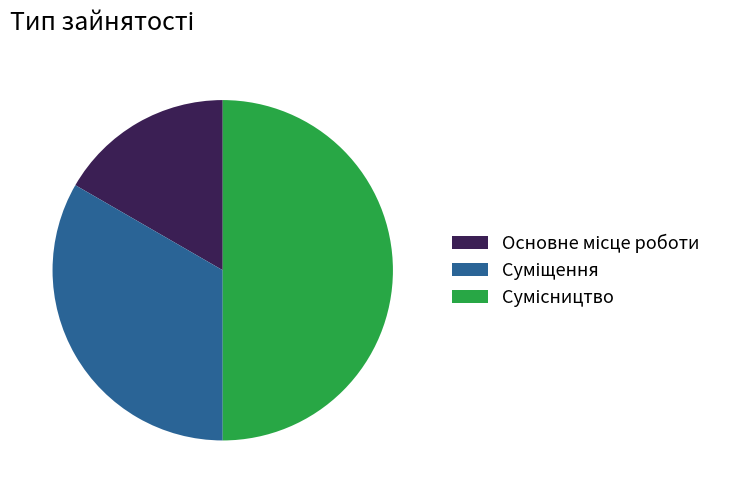

Combined, what portion of the pie is Сумісництво and Суміщення?

83.3%